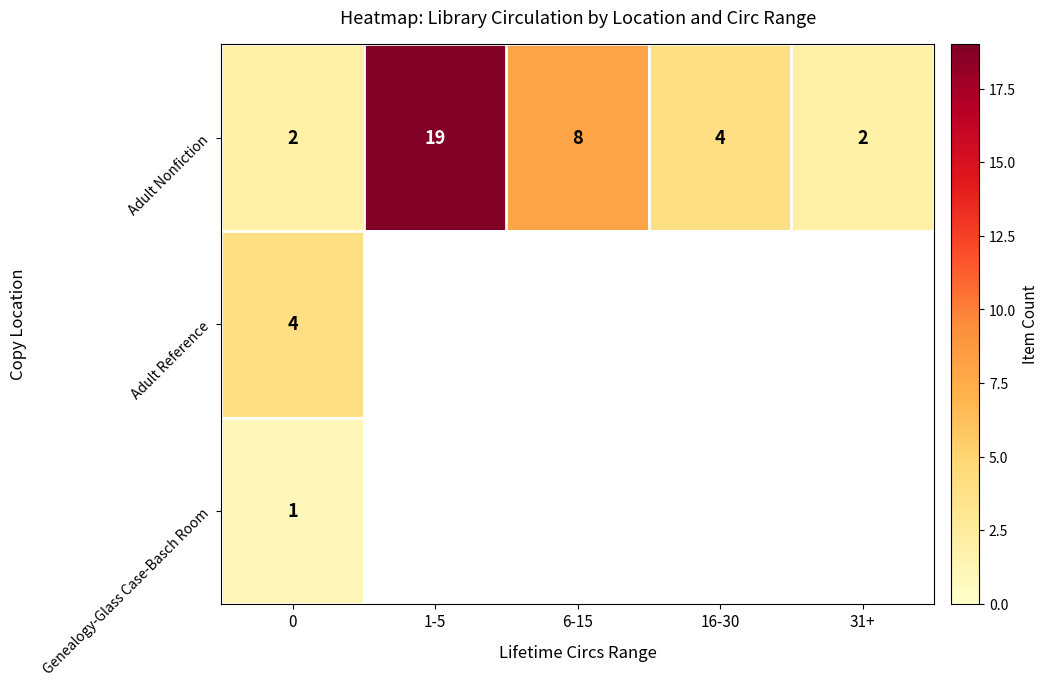

Where does the Adult Nonfiction series first go above 4?

1-5